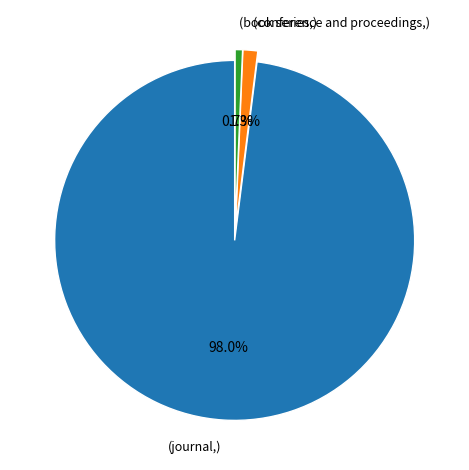

Does any single category account for the majority?

Yes